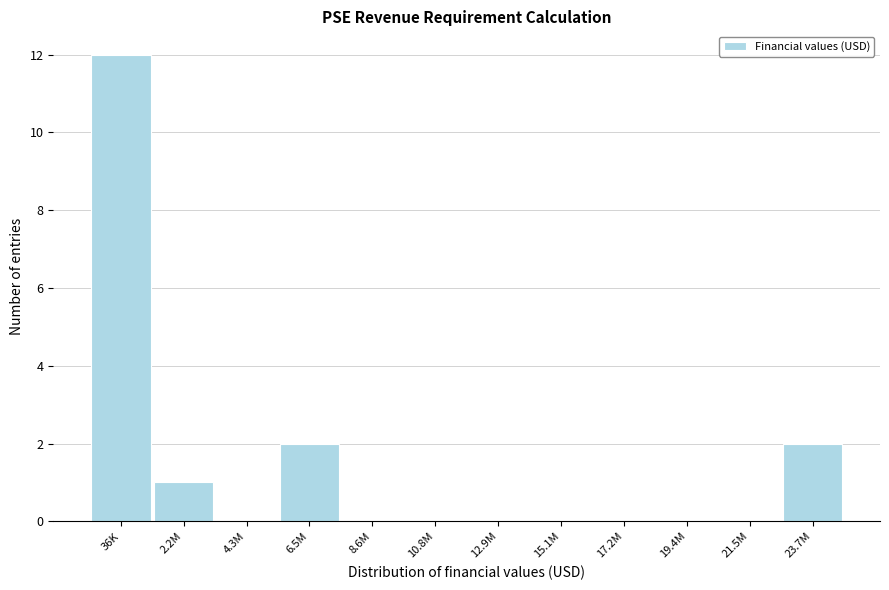

Reading right to left, extract all data points from this chart.

23.7M=2	21.5M=0	19.4M=0	17.2M=0	15.1M=0	12.9M=0	10.8M=0	8.6M=0	6.5M=2	4.3M=0	2.2M=1	36K=12